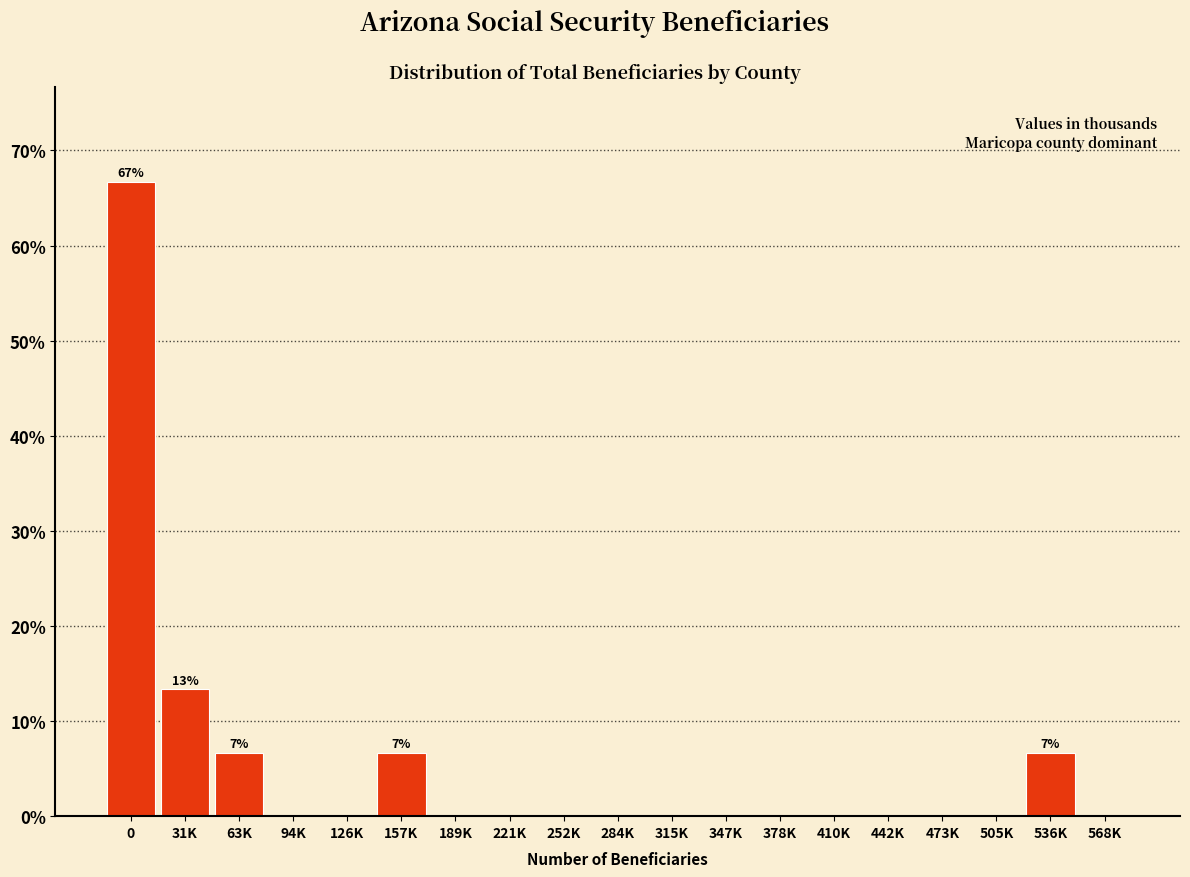

Reading left to right, what are all the values shown in this chart?

0=66.7	31K=13.3	63K=6.7	94K=0.0	126K=0.0	157K=6.7	189K=0.0	221K=0.0	252K=0.0	284K=0.0	315K=0.0	347K=0.0	378K=0.0	410K=0.0	442K=0.0	473K=0.0	505K=0.0	536K=6.7	568K=0.0